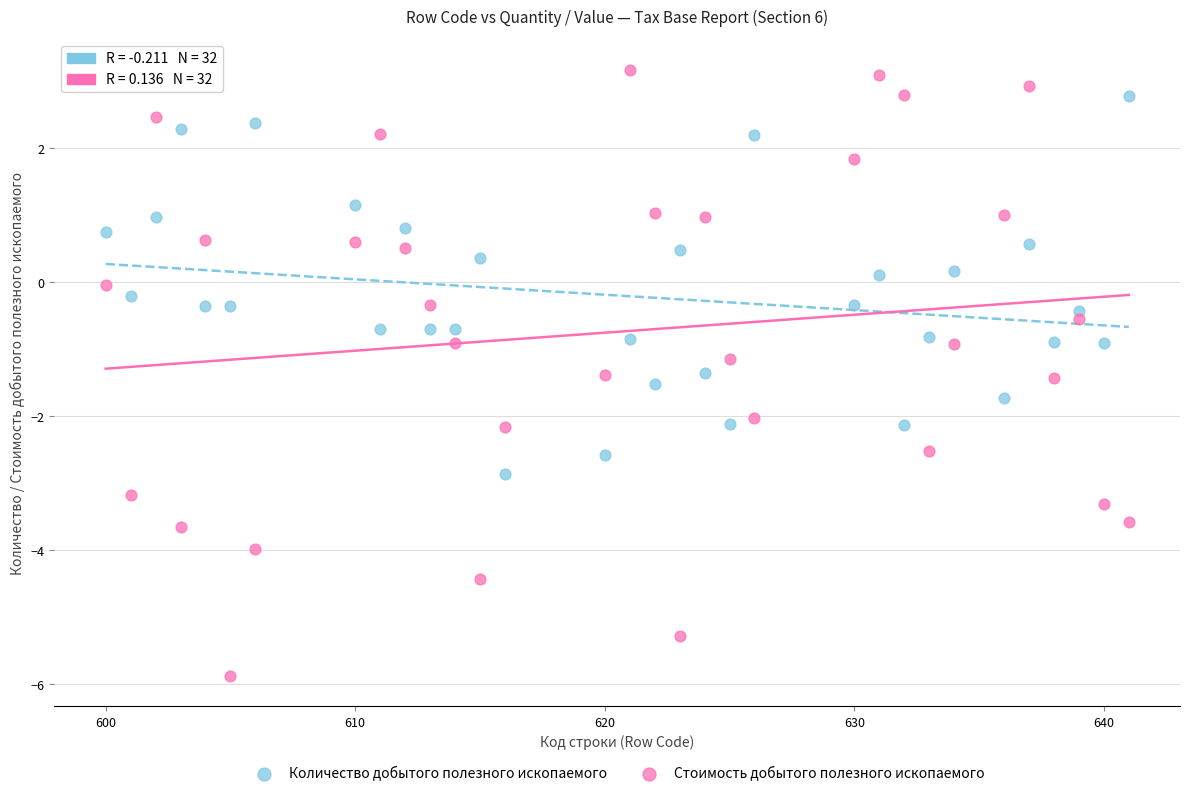

Across all data points, what is the range of Y values (max minus min)?

9.1